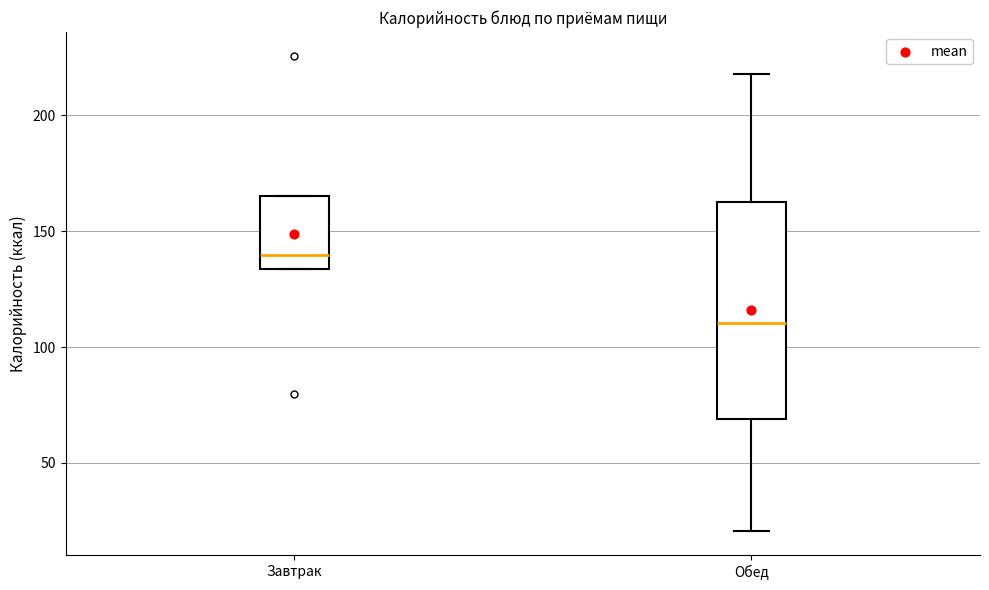

Reading left to right, read every box against the y-axis: the position of its median line, the range the box covers, and the ends of its whiskers. The values are not printed on the chart, so give them approximately, as read against the axis.

Завтрак: median 140, box 135 to 165, whiskers 135 to 165
Обед: median 110, box 70 to 165, whiskers 20 to 220